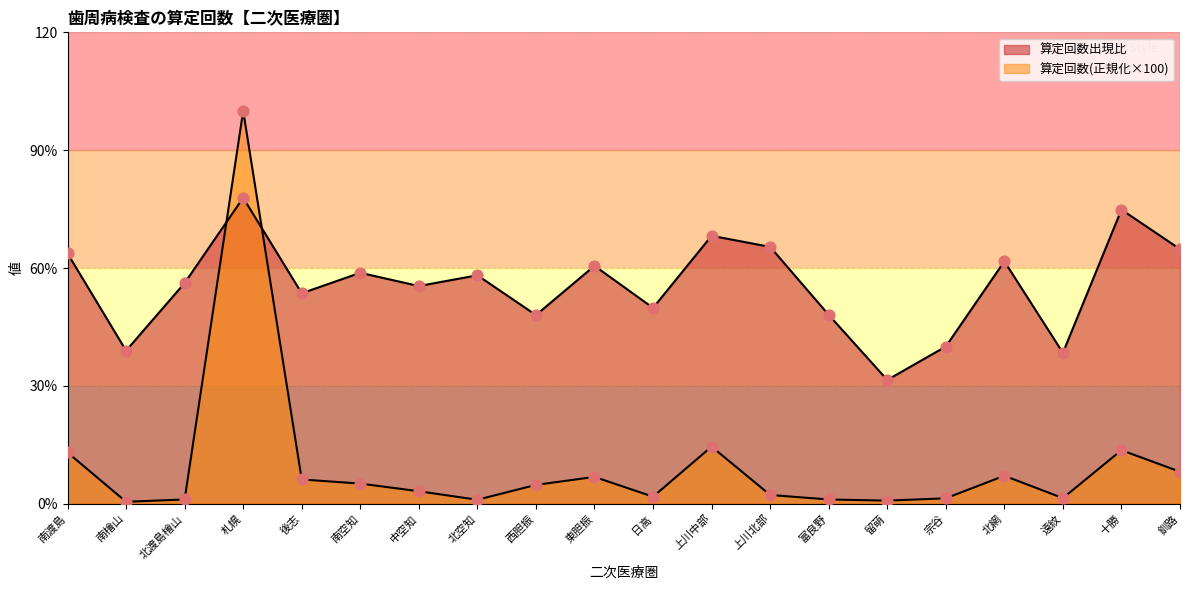

Which series contains the highest Y value?

算定回数